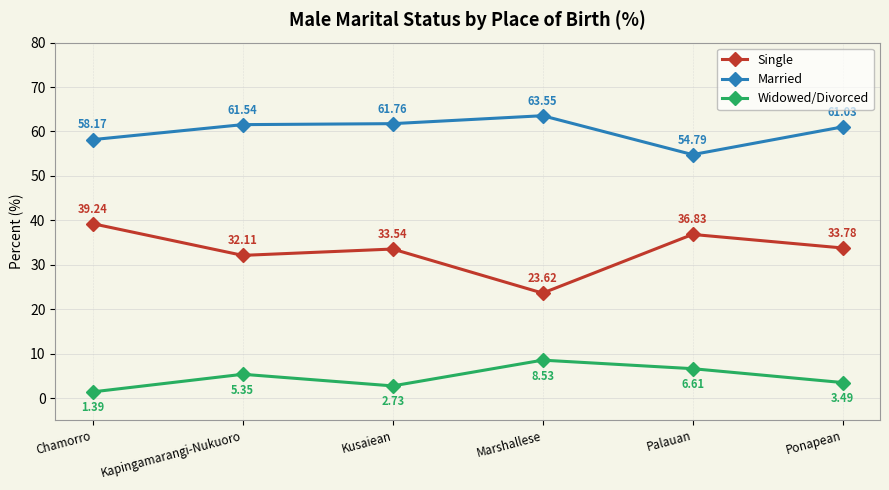

How many series are shown in this chart?

3